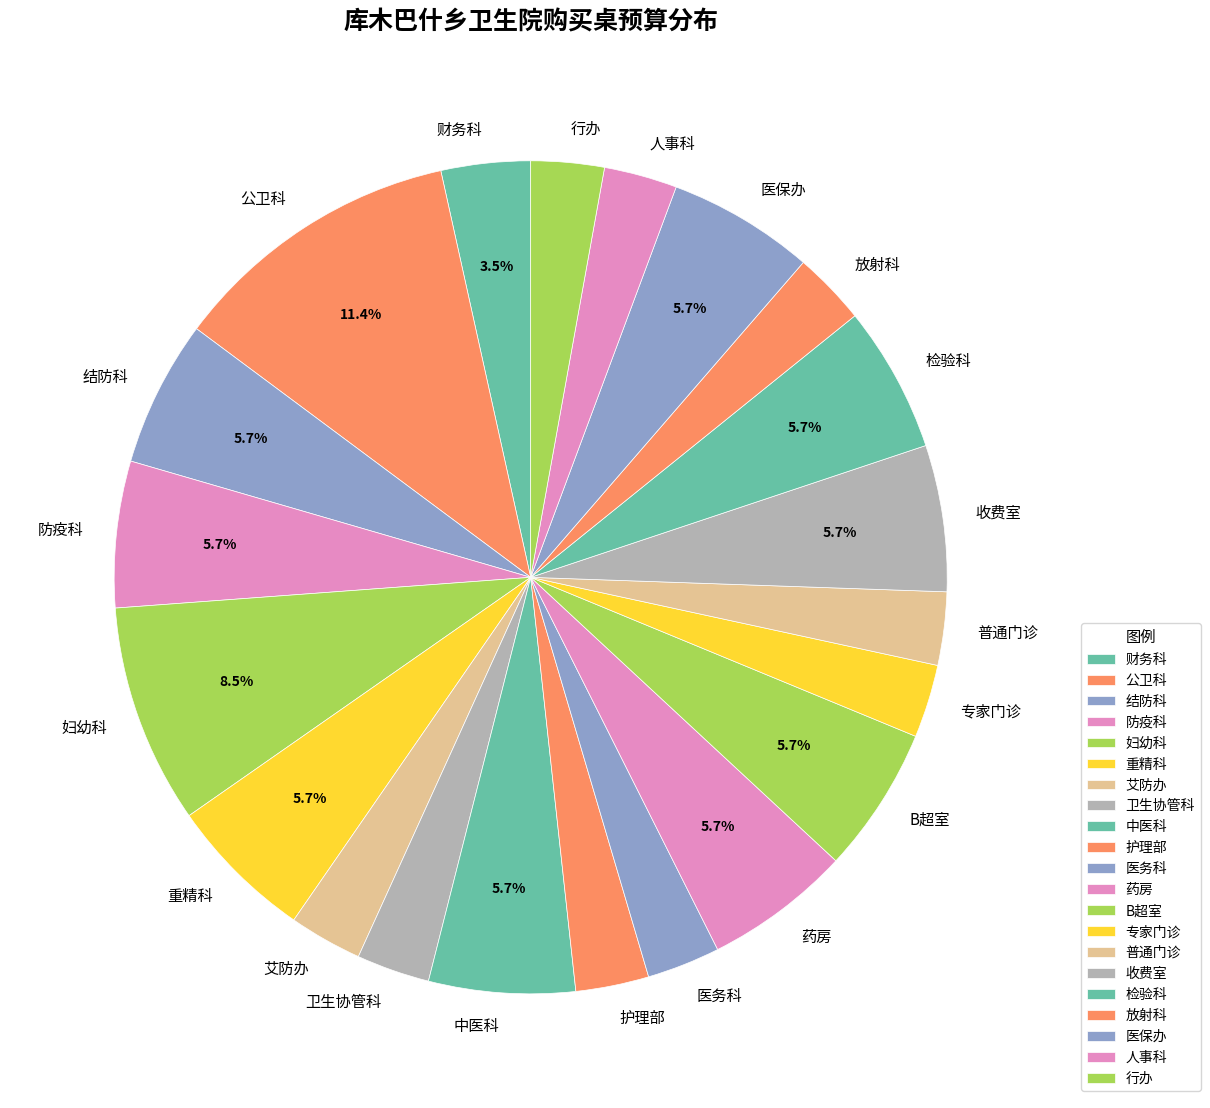

What percentage do 重精科 and 药房 together represent?

11.4%